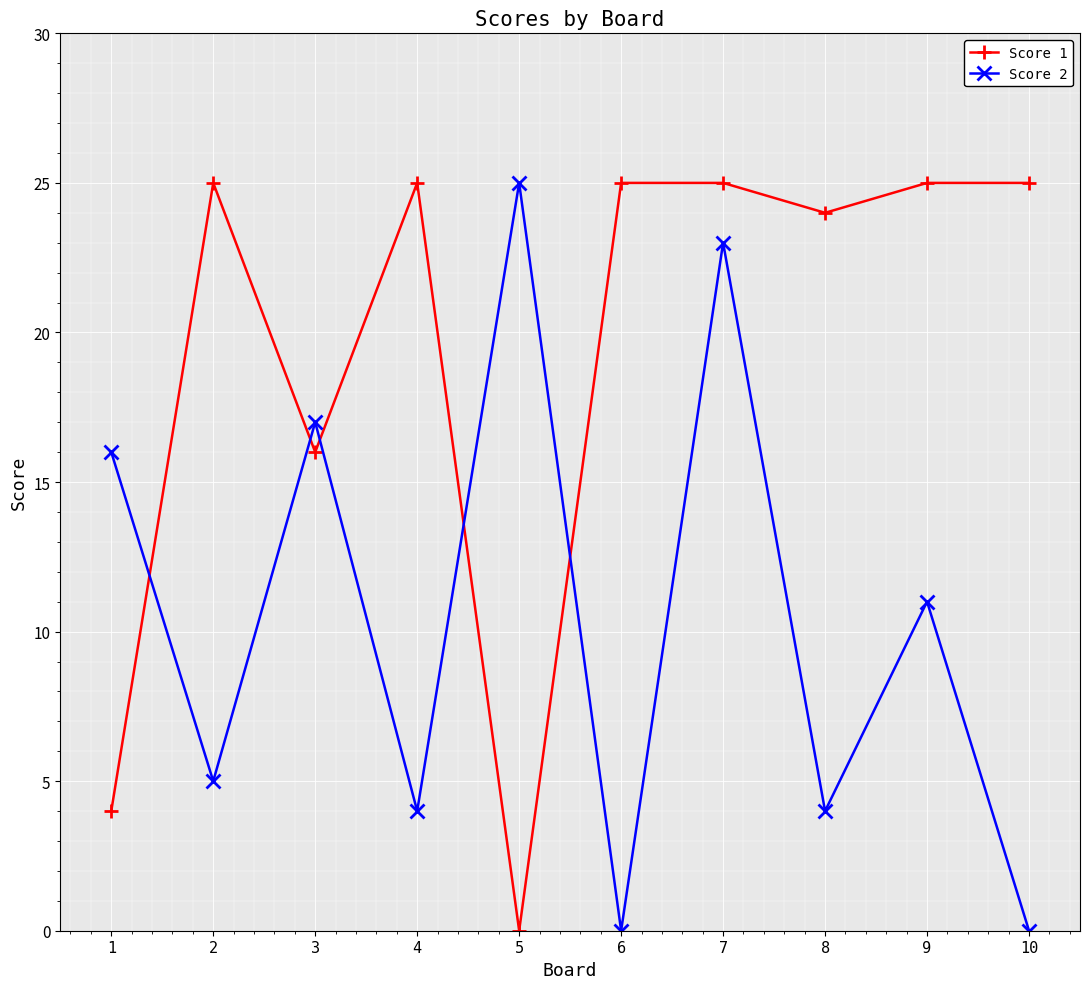

At which category does Score 1 reach its first local peak?

2